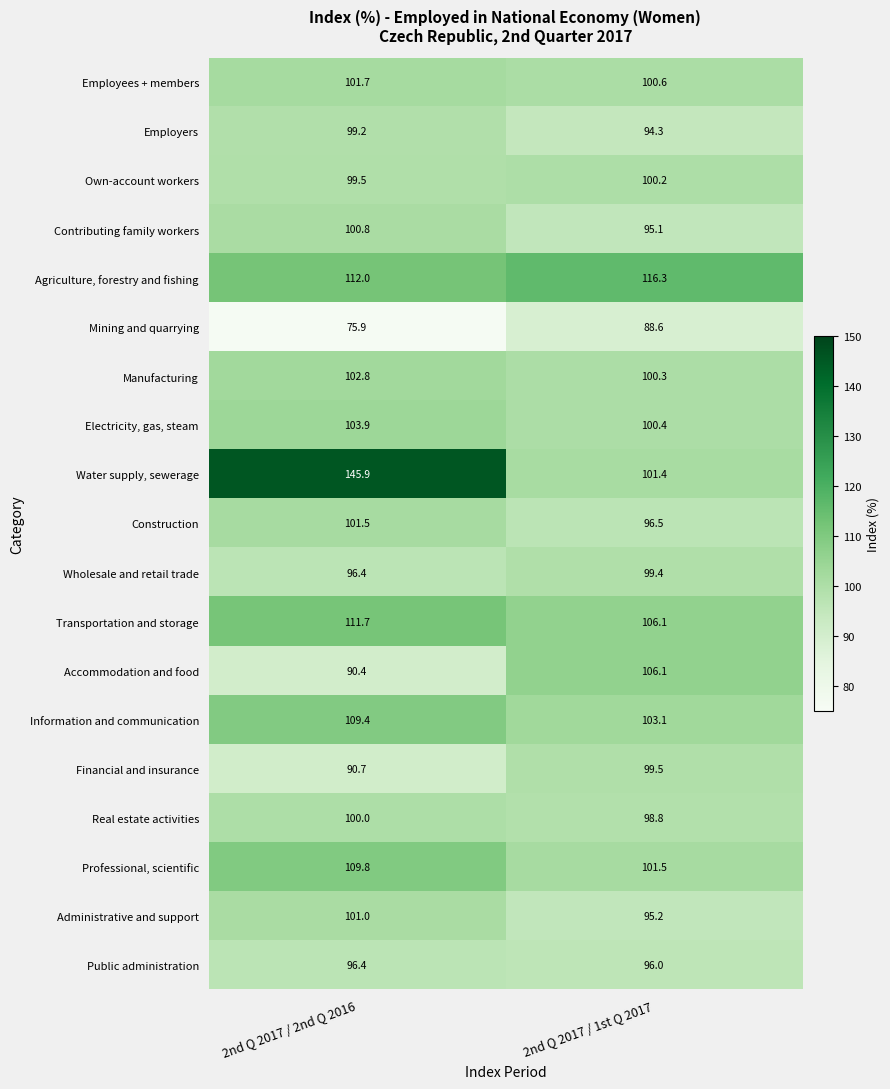

Which label corresponds to the smallest value in the chart?

2nd Q 2017 / 2nd Q 2016